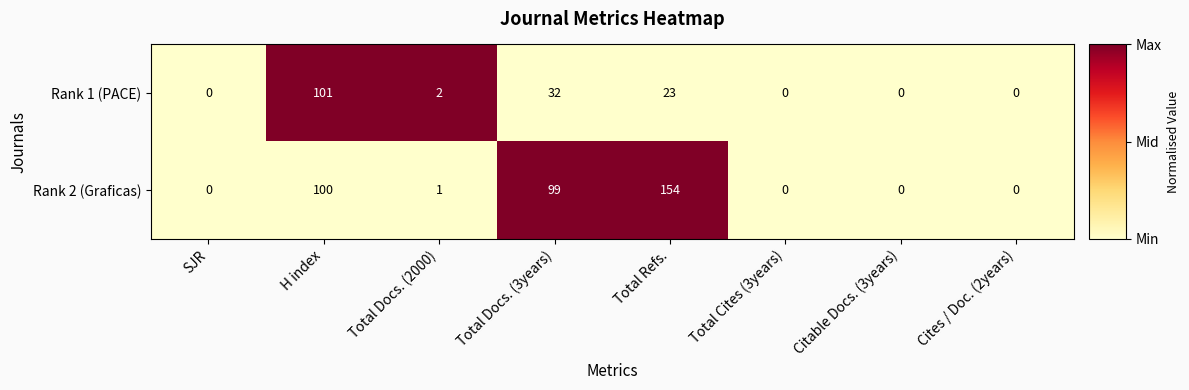

How many series are shown in this chart?

2